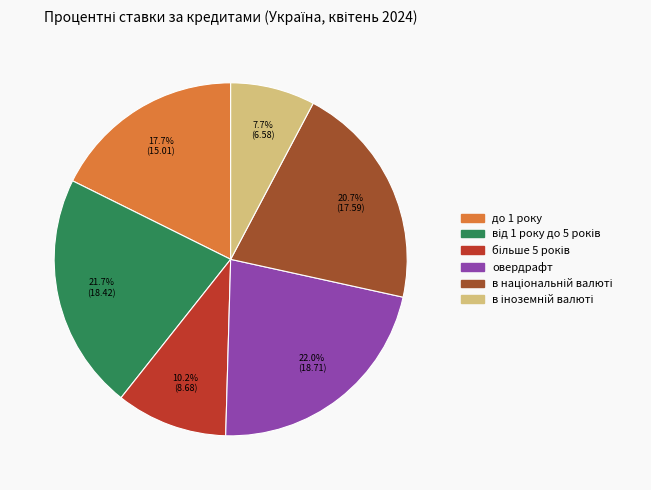

Is there a majority slice in this chart?

No